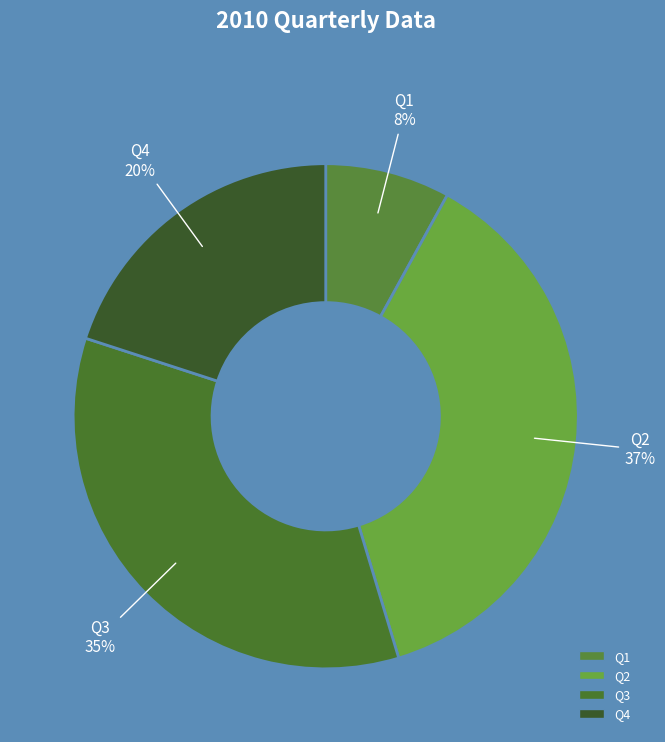

Combined, do Q3 and Q2 account for over 50%?

Yes